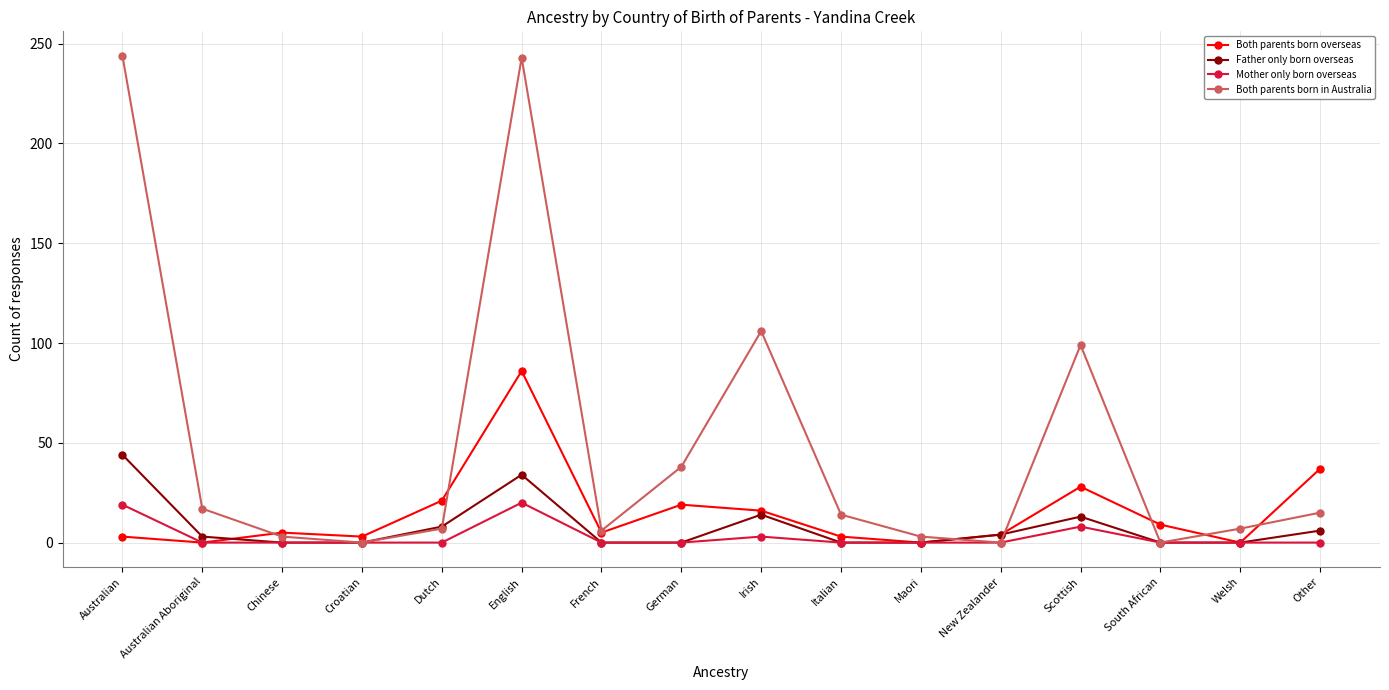

Rank the series by their maximum value, from highest to lowest.

Both parents born in Australia, Both parents born overseas, Father only born overseas, Mother only born overseas